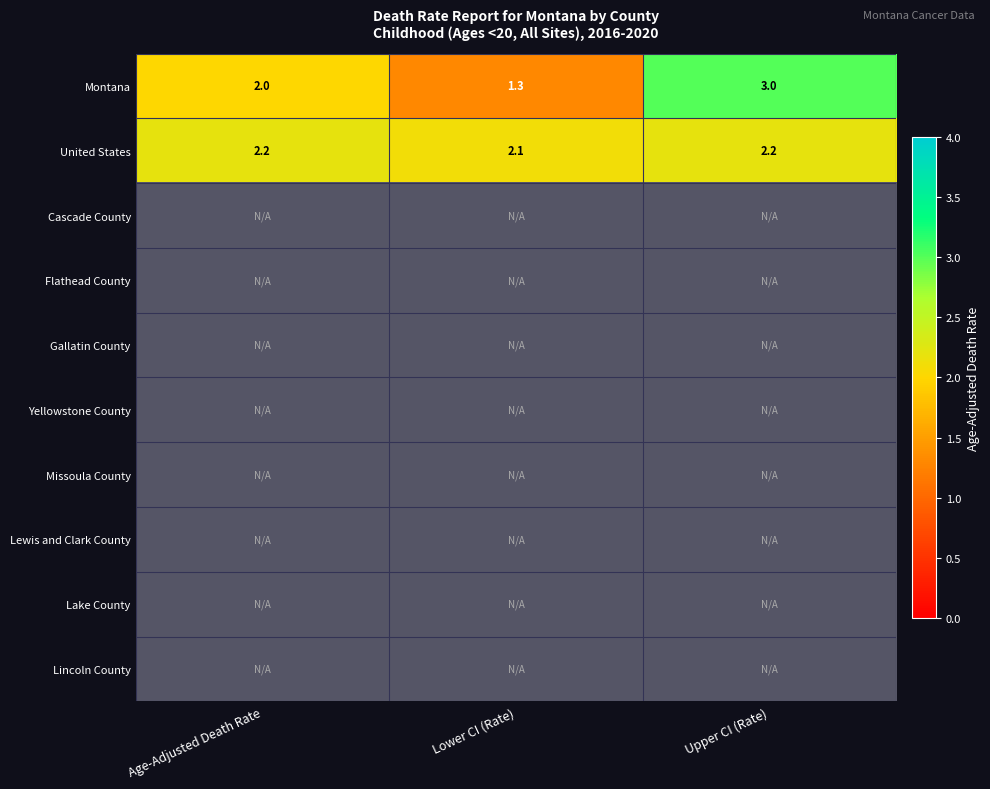

The value of United States at Age-Adjusted Death Rate is 2.2. True or false?

True